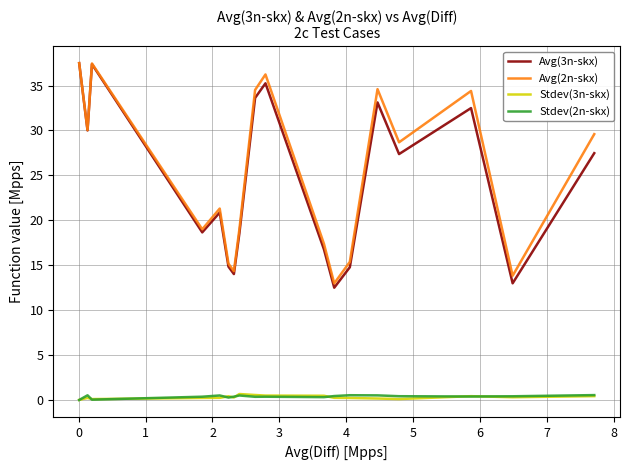

Which series has the largest range (max minus min)?

Avg(3n-skx)